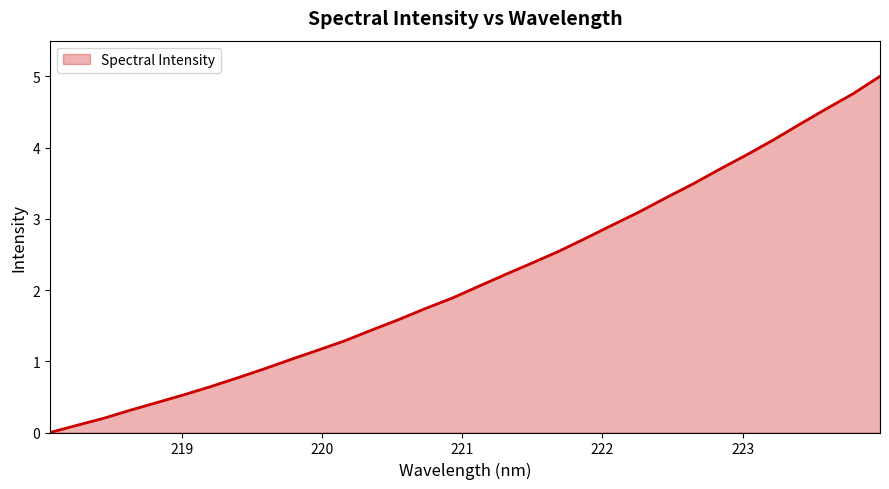

What is the maximum value shown in the chart?

5.0